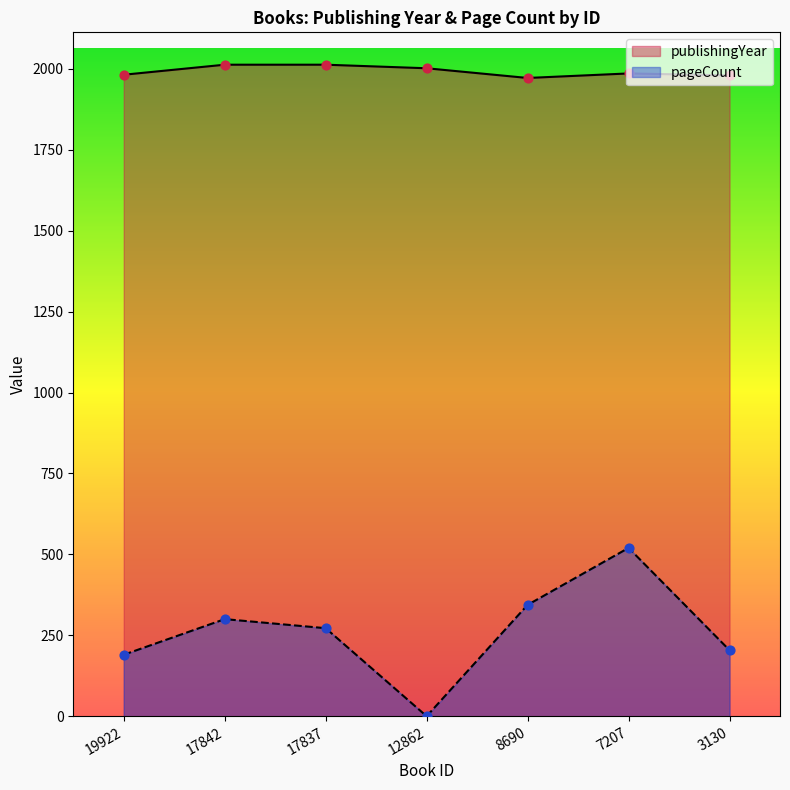

Which series contains the lowest Y value?

pageCount